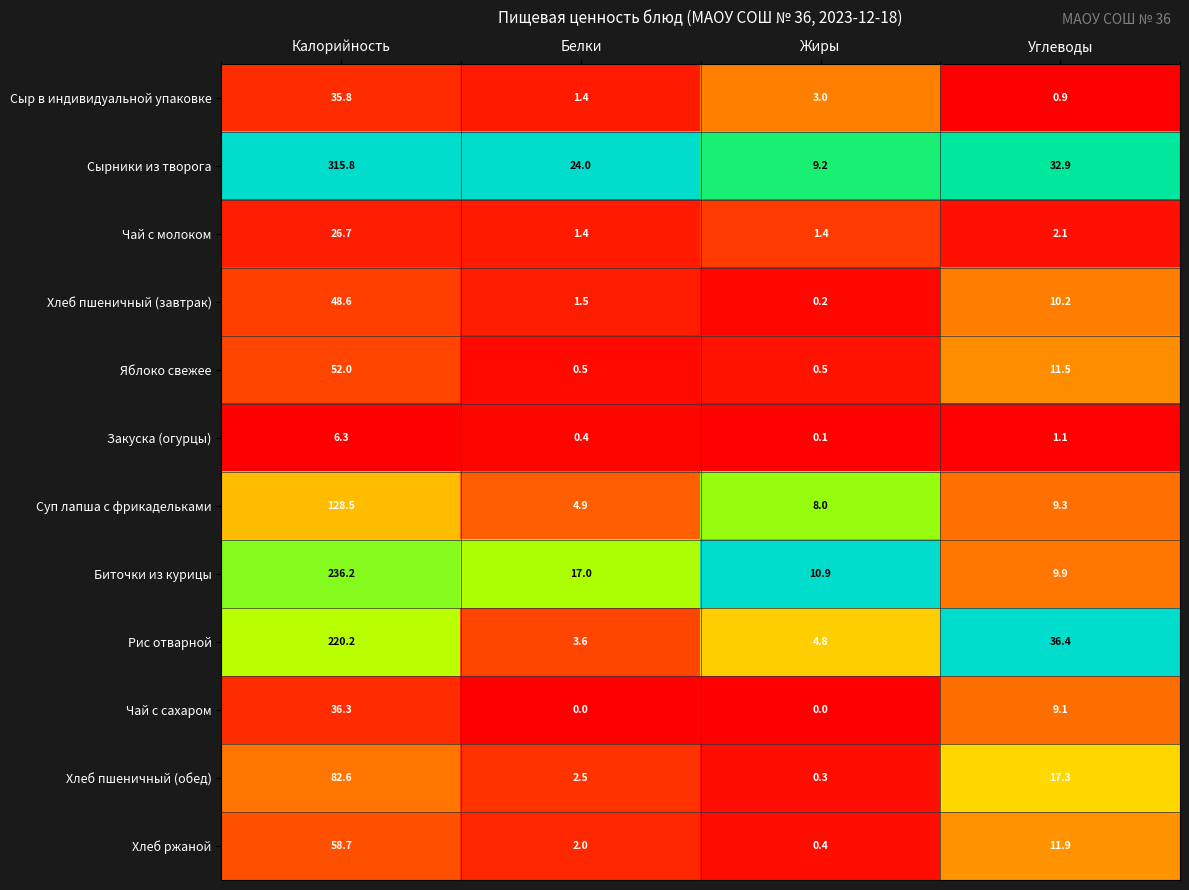

What is the difference between the maximum and minimum values in the Яблоко свежее series?

51.5